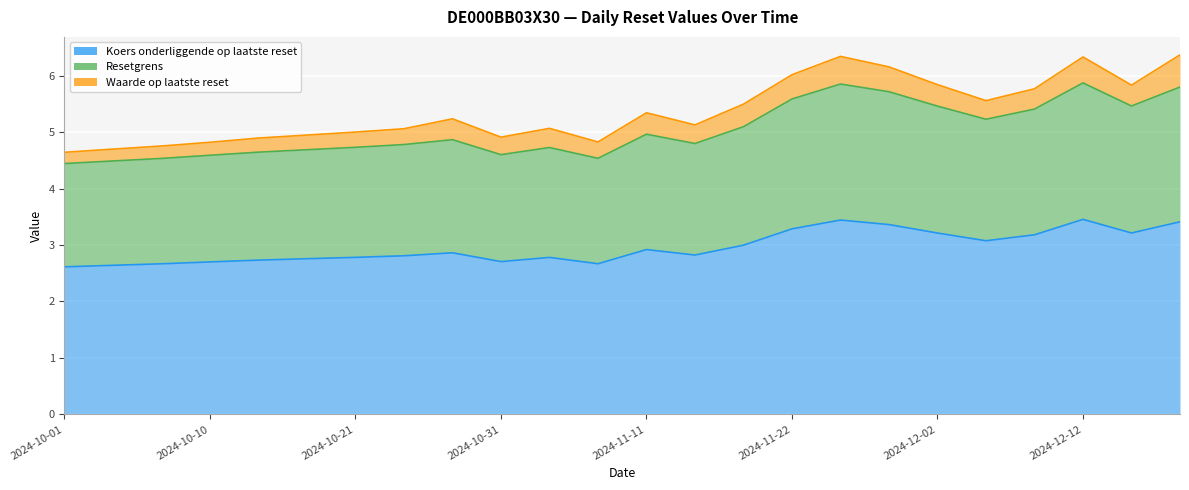

At which label does Koers onderliggende op laatste reset reach its minimum?

2024-10-01